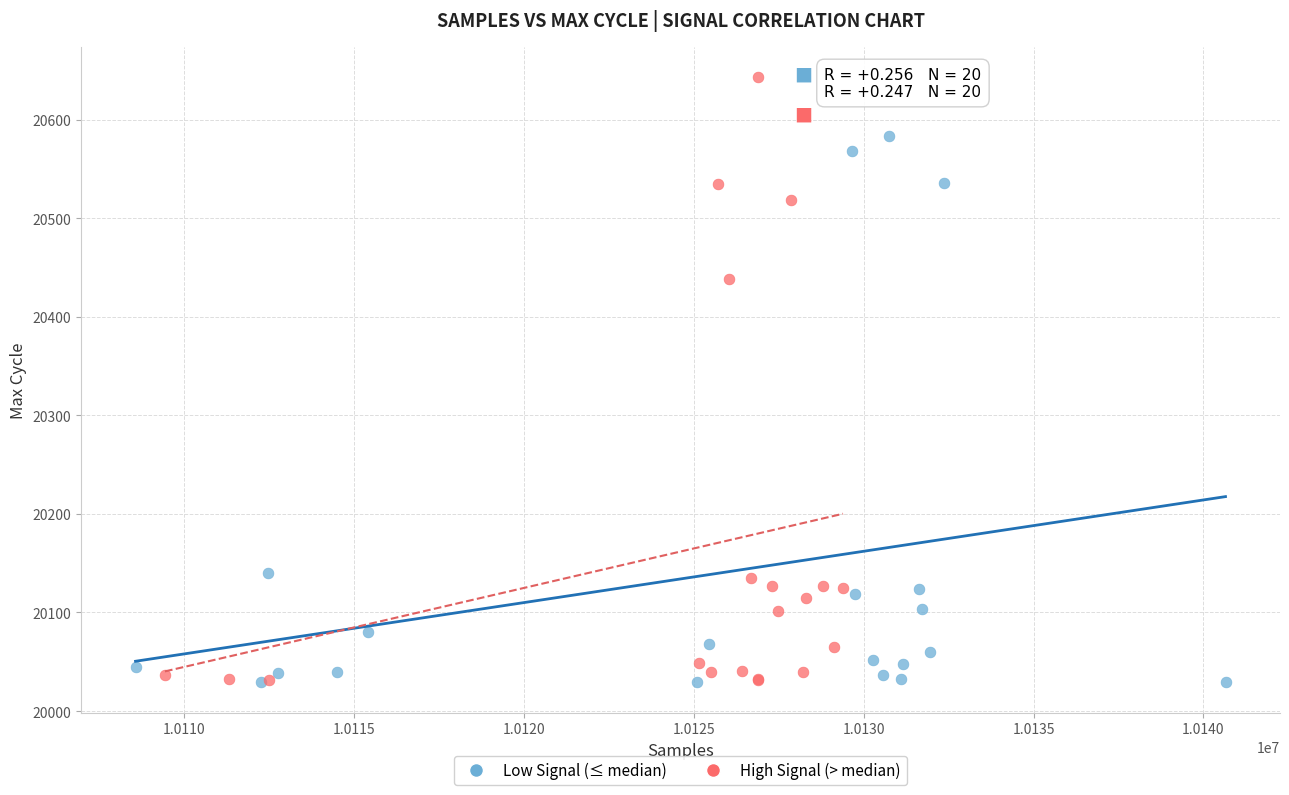

Which series reaches the maximum Y coordinate?

High Signal (> median)